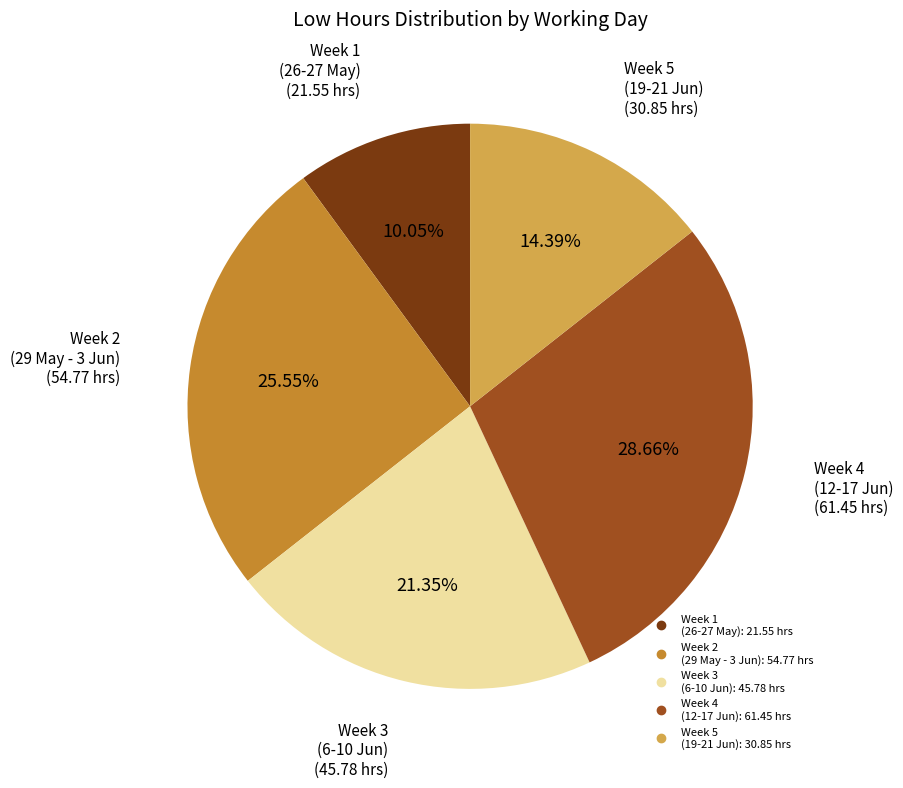

Is there any slice that represents more than half of the pie?

No